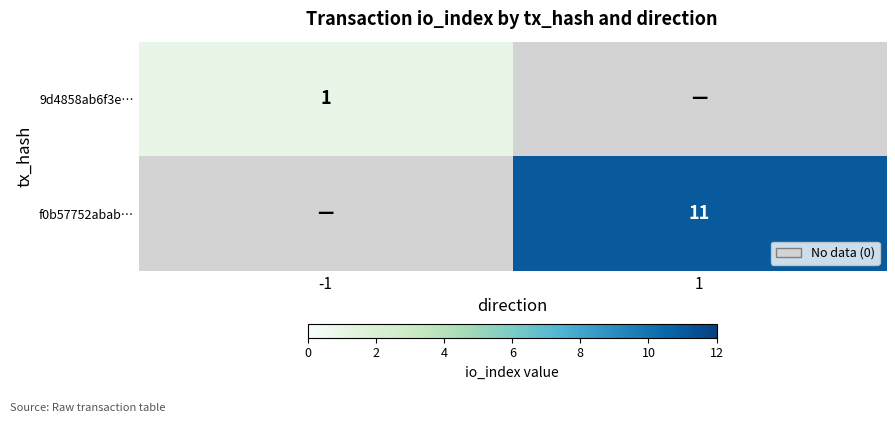

The 9d4858ab6f3e… series shows 1 at -1. True or false?

True